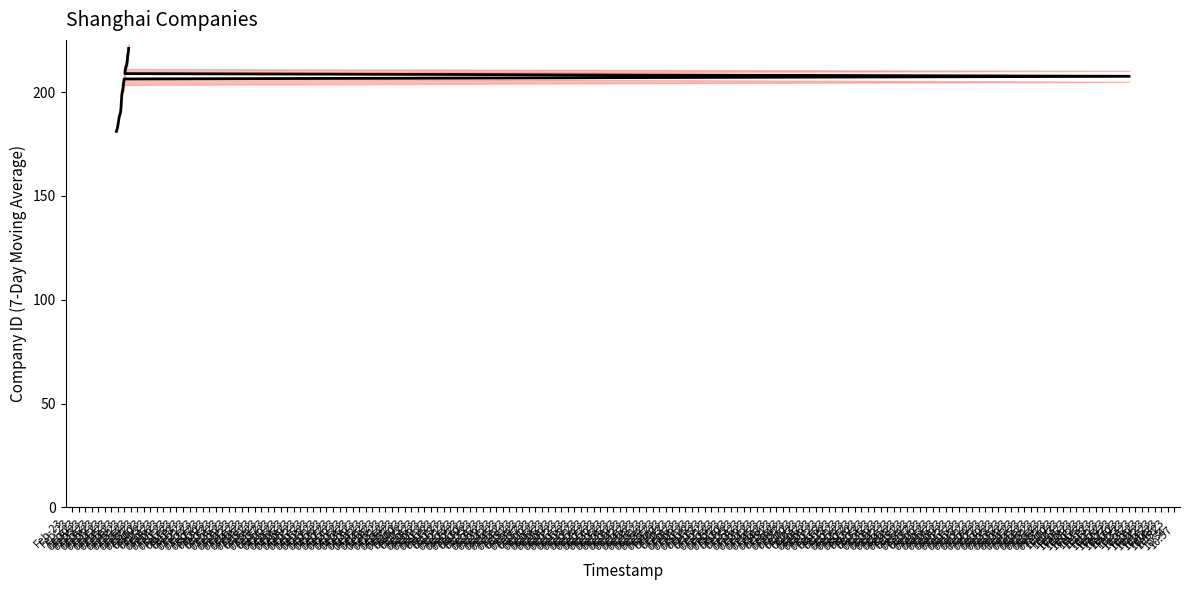

What is the difference between the values at Feb-23
02:36 and Feb-23
02:33?

1.6